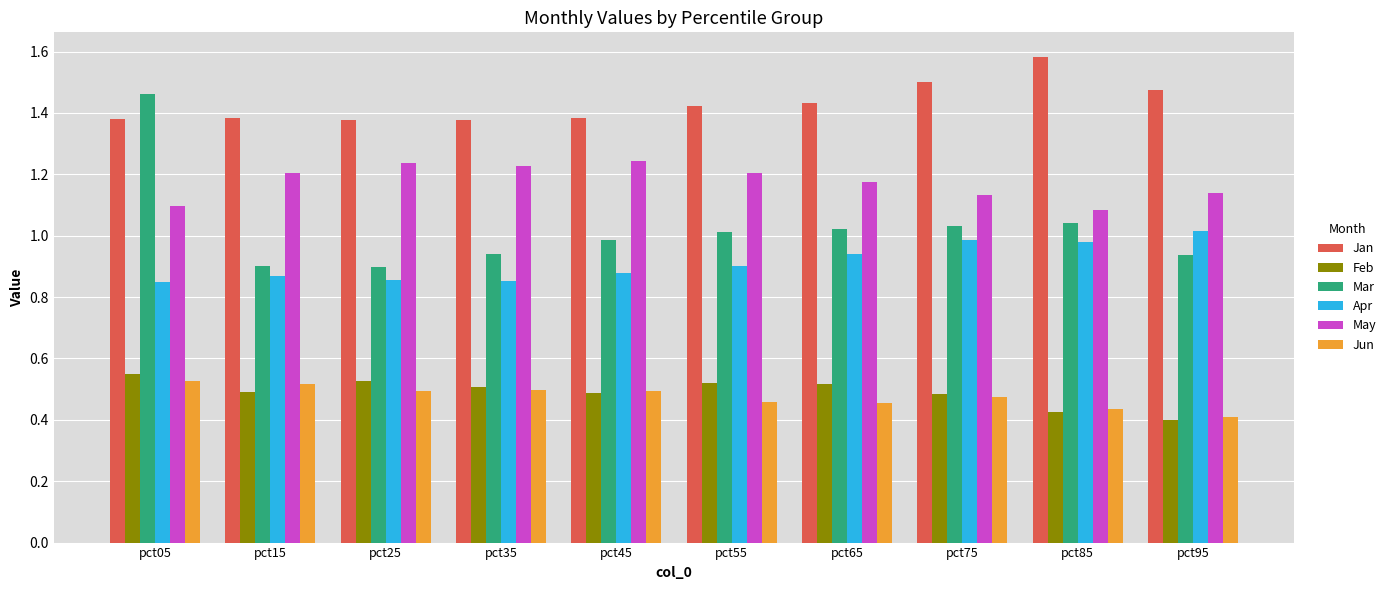

Does the chart contain stacked bars?

No